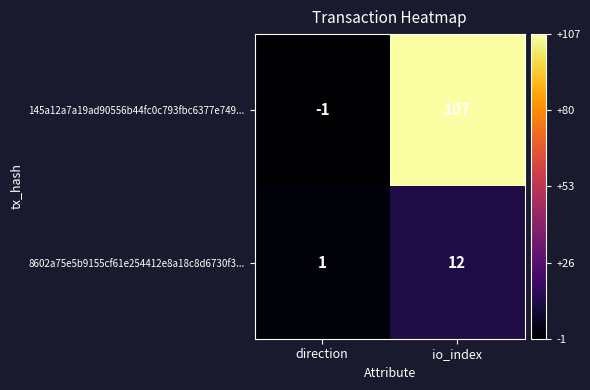

What is the sum of the 8602a75e5b9155cf61e254412e8a18c8d6730f3... values at direction and io_index?

13